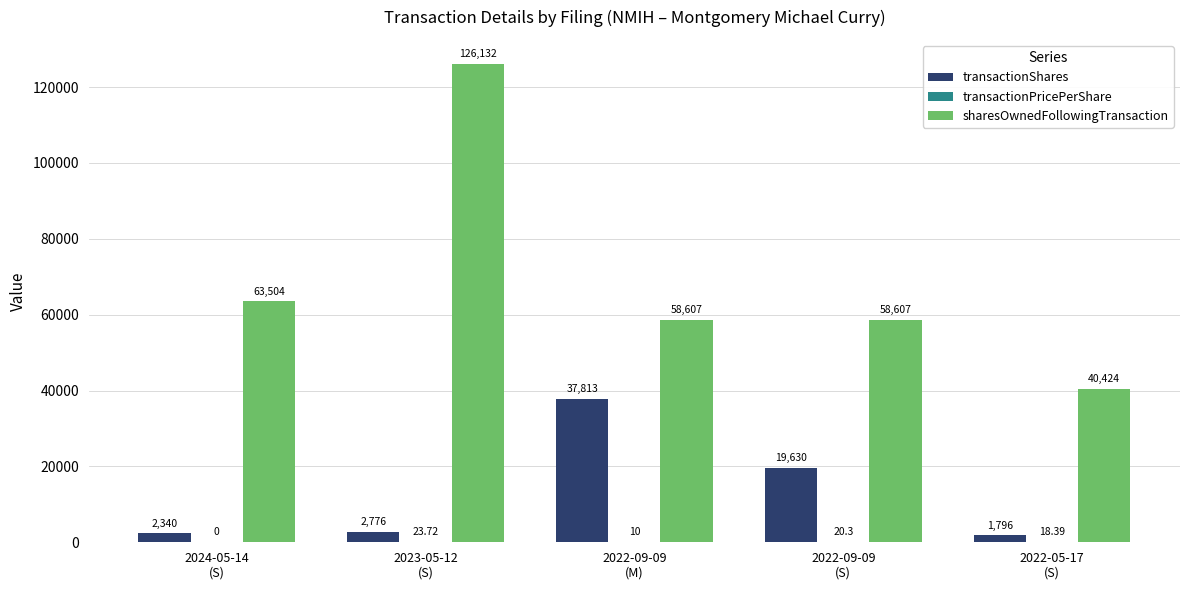

What is the sum of all sharesOwnedFollowingTransaction values?

347274.0